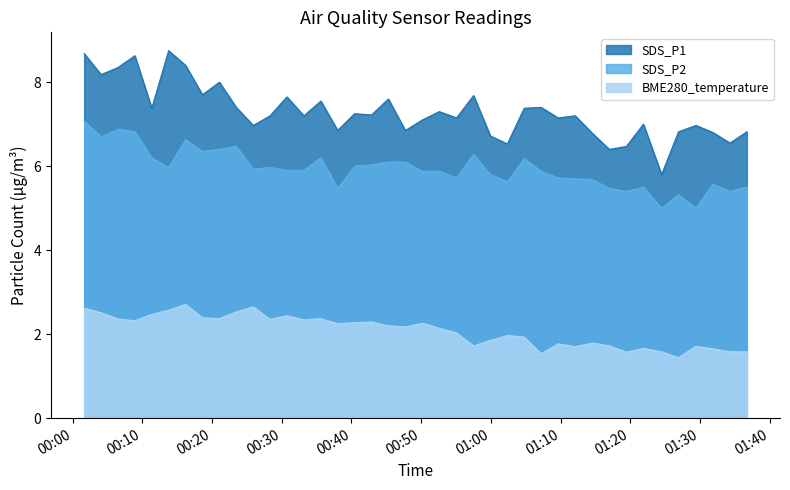

At how many categories does at least one series exceed 6?

39